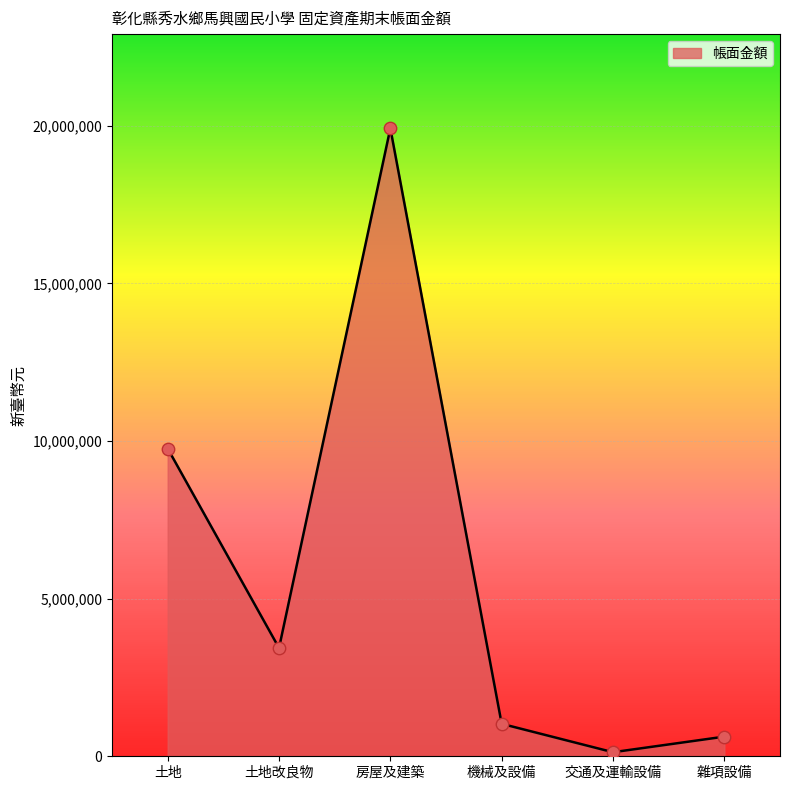

Between 交通及運輸設備 and 雜項設備, which is larger?

雜項設備